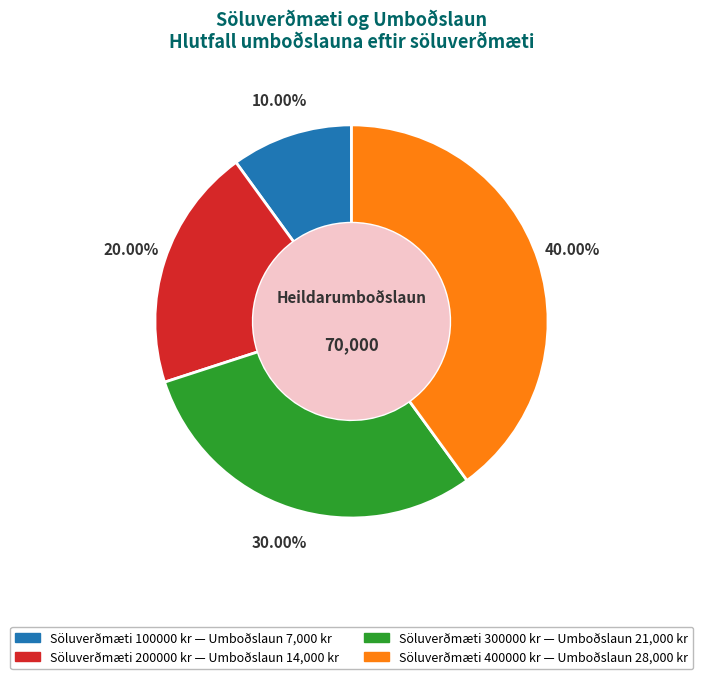

Is there any slice that represents more than half of the pie?

No